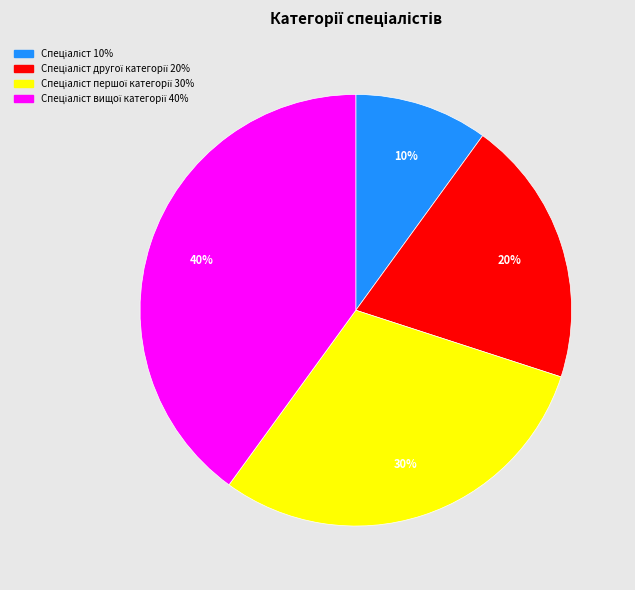

To the nearest percent, what is the difference between the largest and smallest slice percentages?

30%